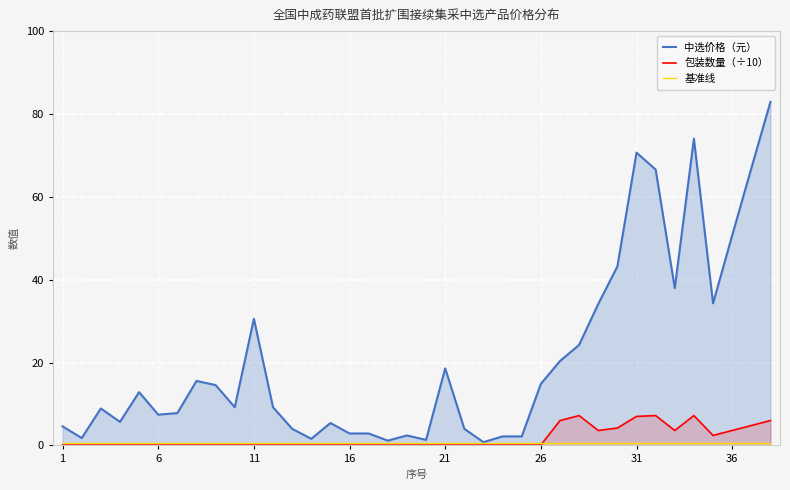

What is the maximum value shown in the chart?

82.9